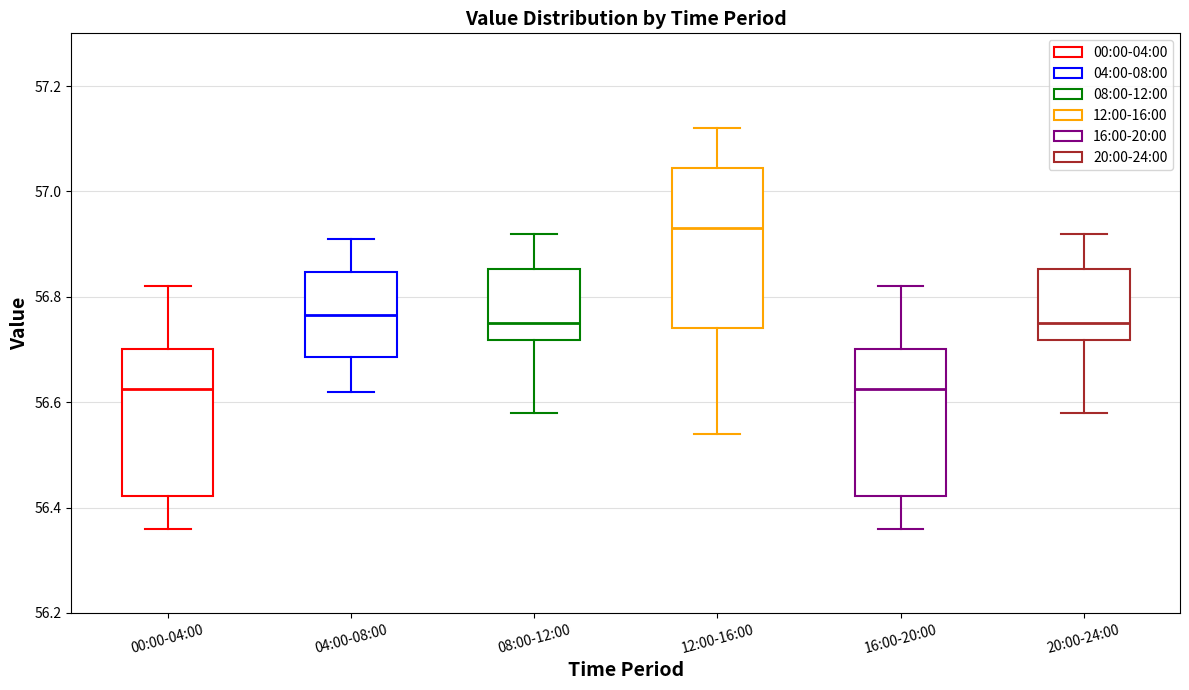

Which box is the tallest, from its lower edge to its upper edge?

12:00-16:00